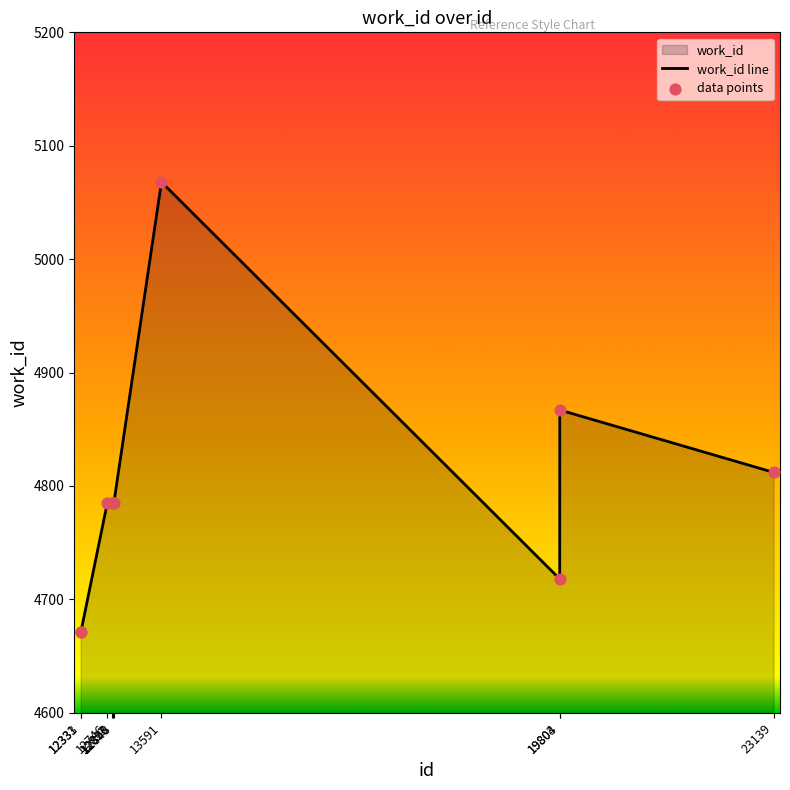

What is the minimum value shown in the chart?

4671